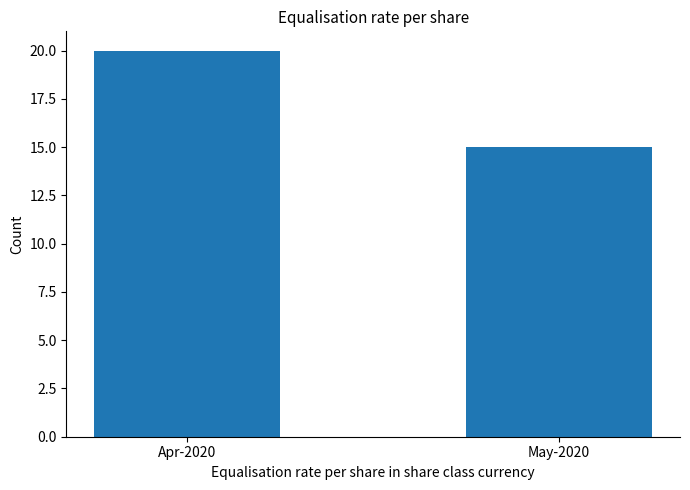

Which label corresponds to the smallest value in the chart?

May-2020